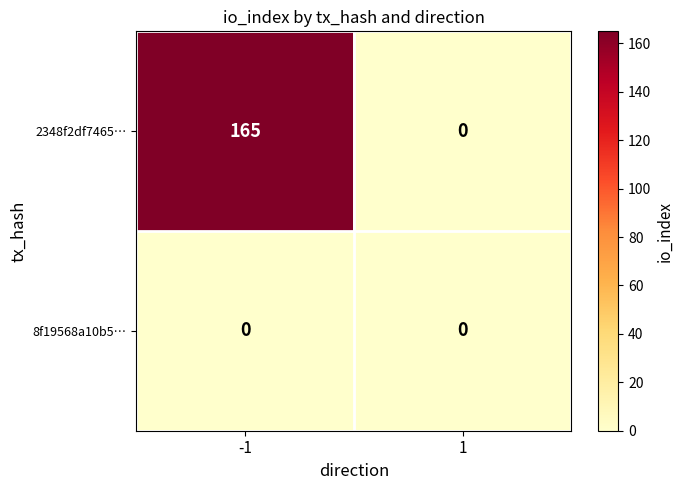

Count the number of data series in this chart.

2